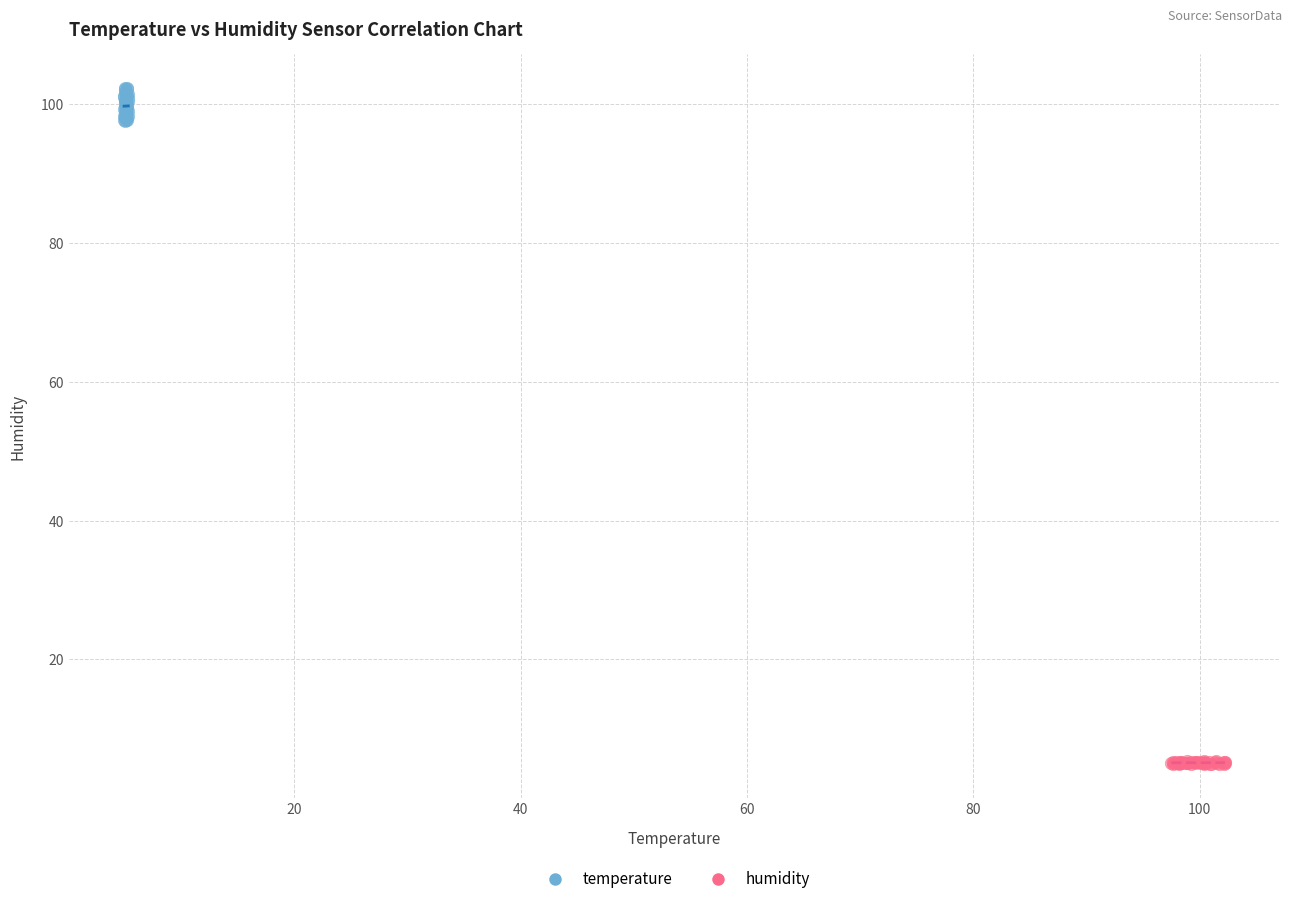

Which series has the largest Y range (max minus min)?

temperature